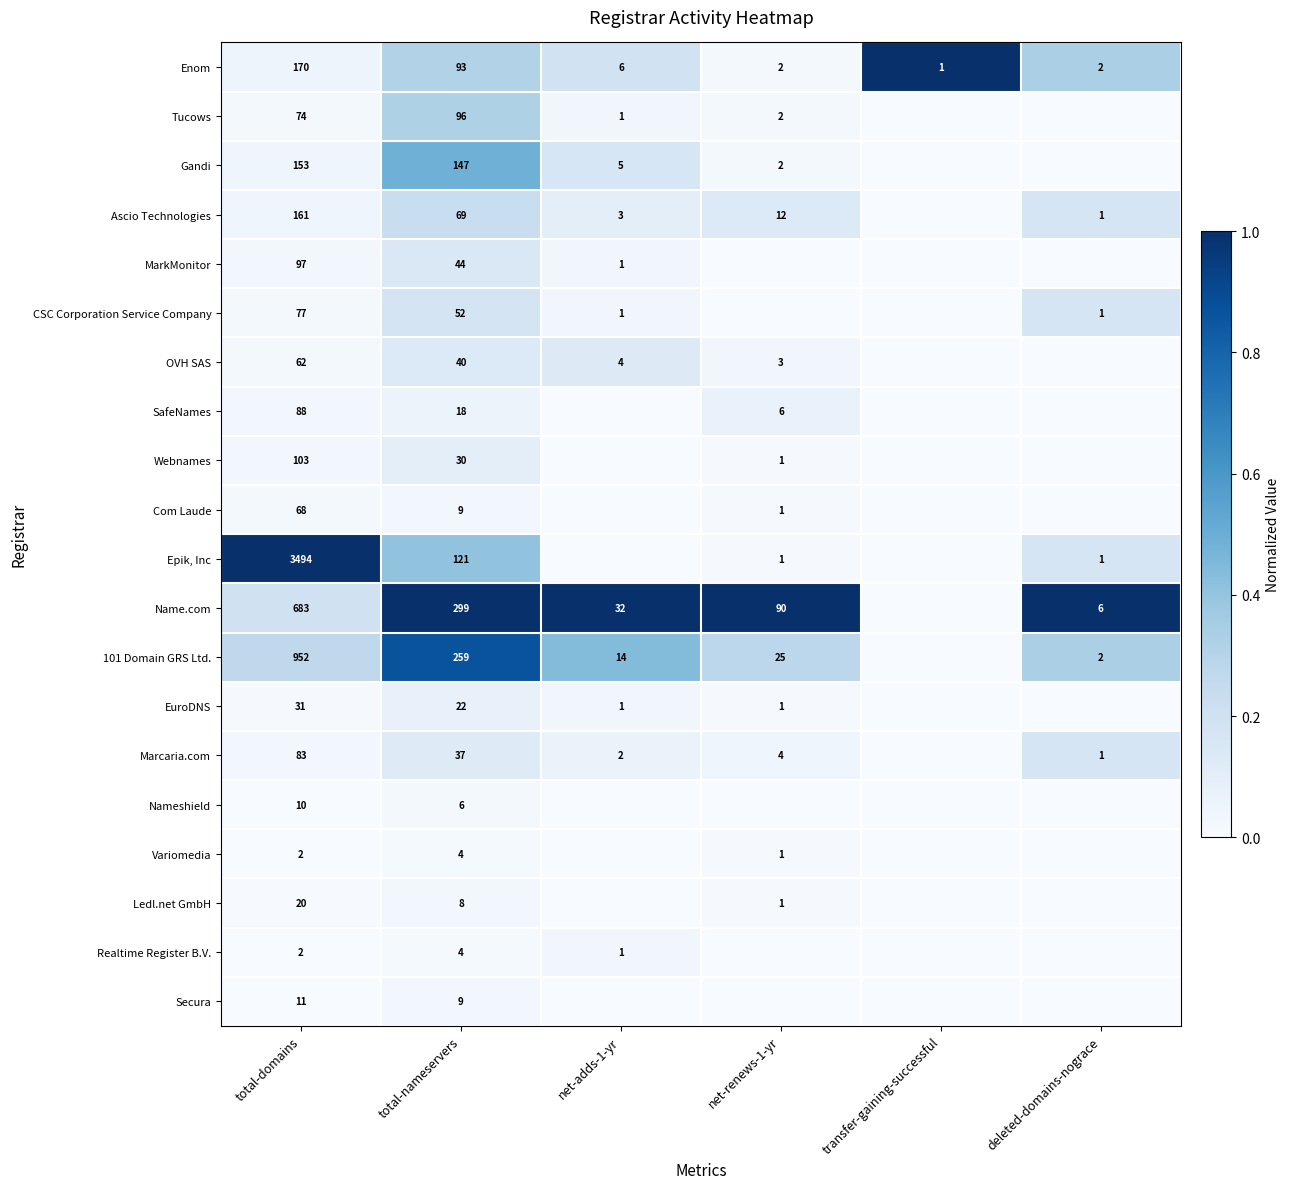

What is the spread (max minus min) of values at total-domains?

3492